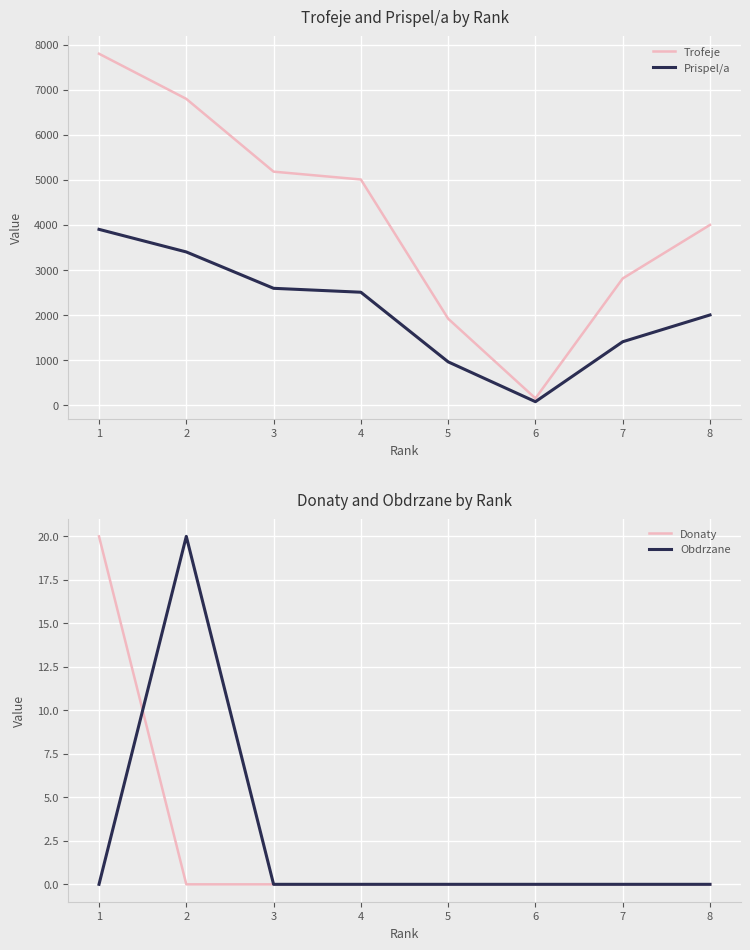

True or false: Prispel/a has more than 0 interior local peaks.

False